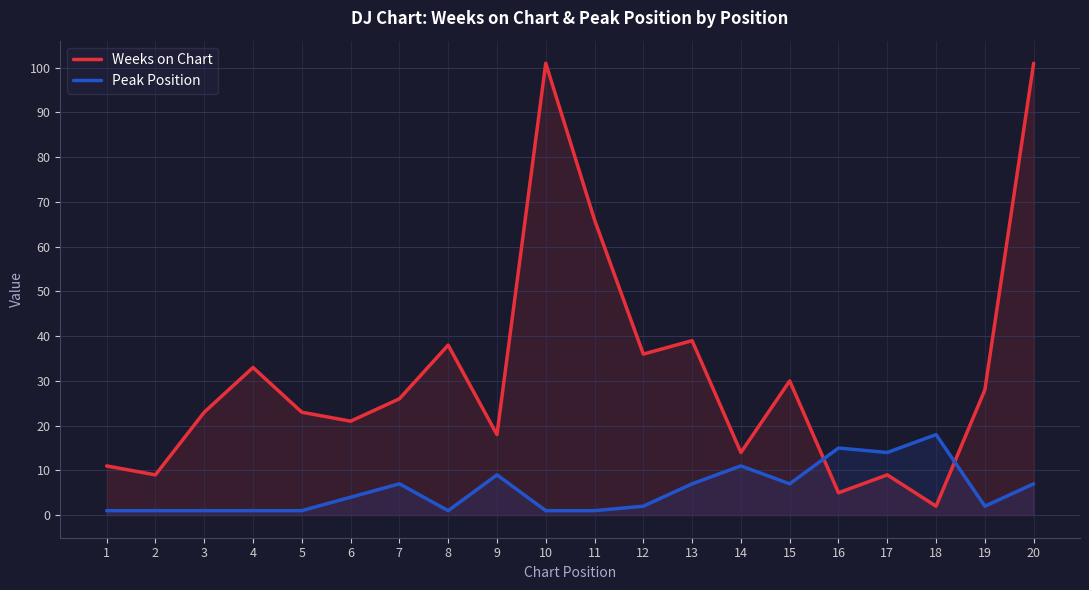

At which label does Weeks on Chart reach its minimum?

18